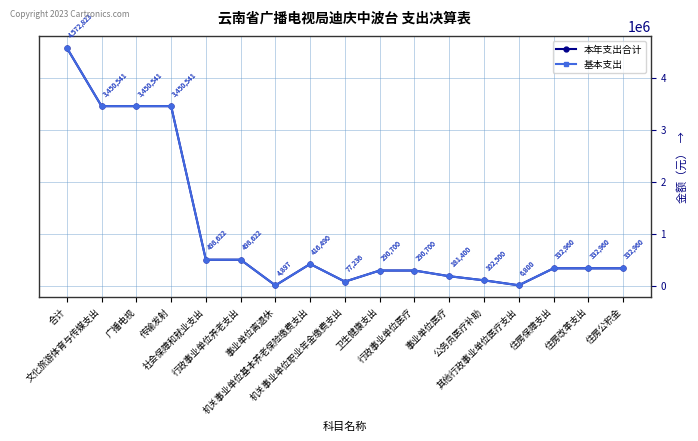

Does the chart have visible grid lines?

Yes